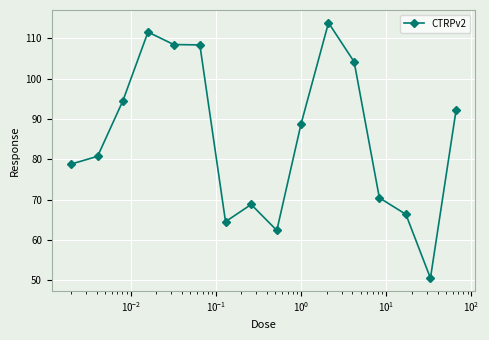

What is the difference between the second highest and minimum values?

61.1